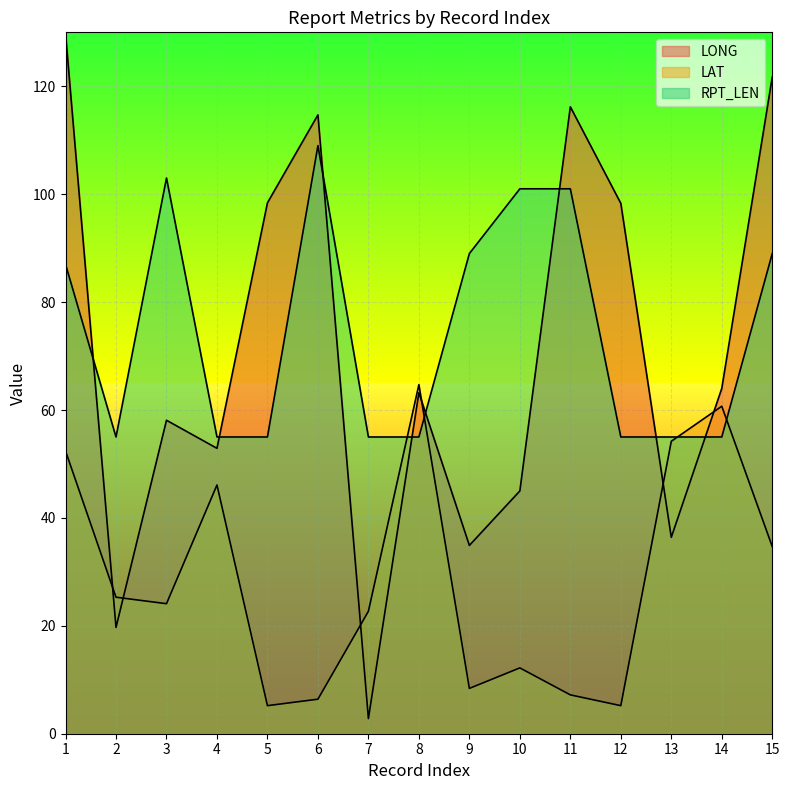

Does the chart display data point markers on the line(s)?

No